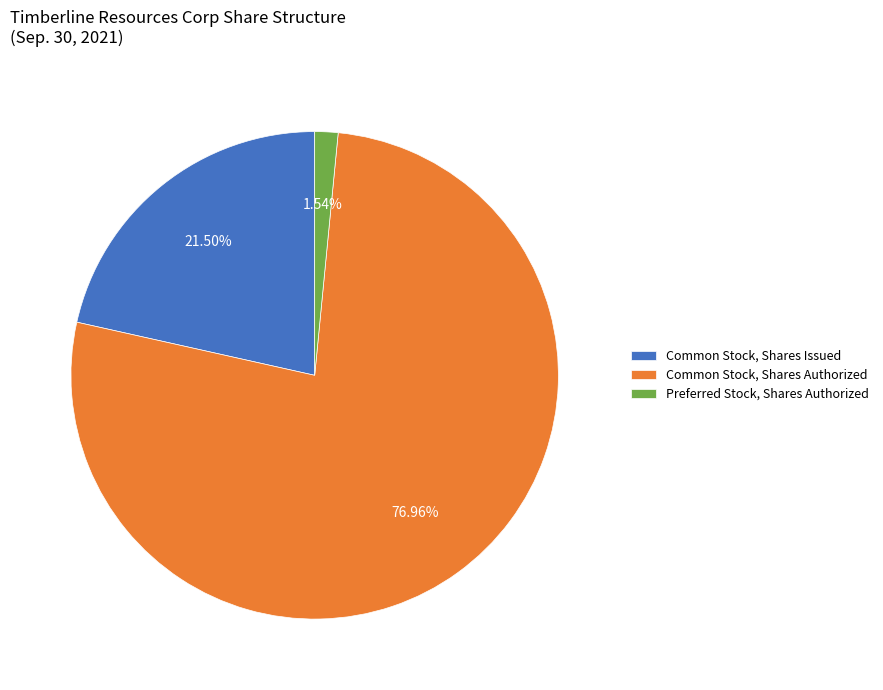

Count the number of slices in the pie.

3